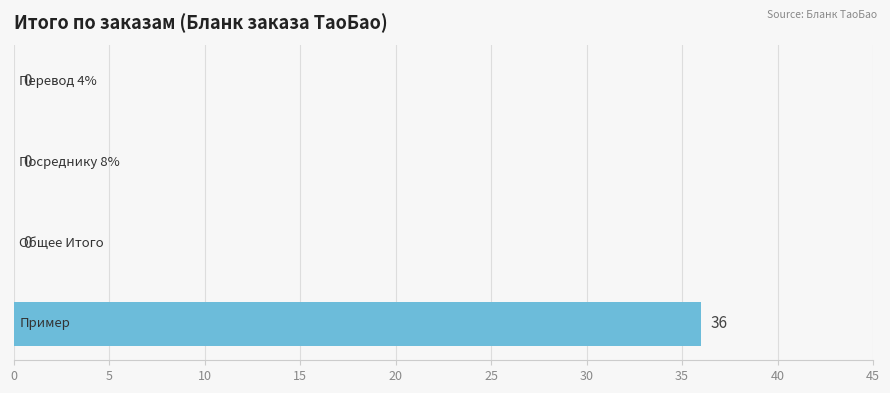

What is the maximum value shown in the chart?

36